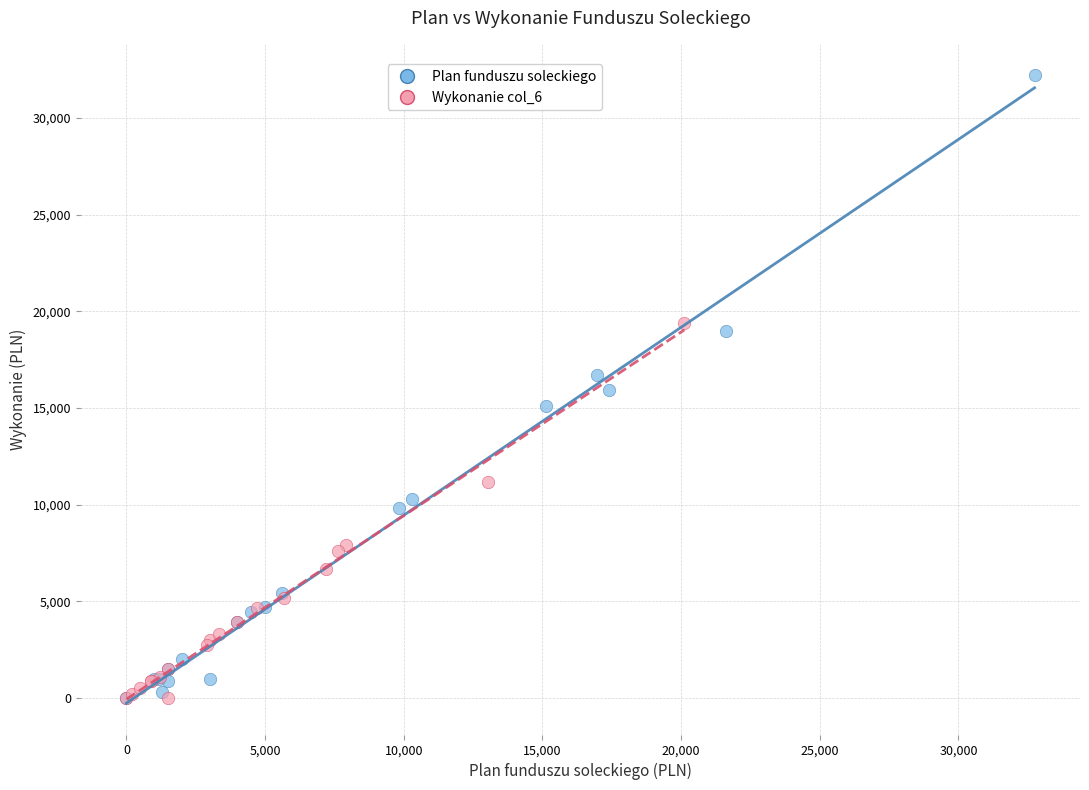

Which series has the largest Y range (max minus min)?

Plan funduszu soleckiego